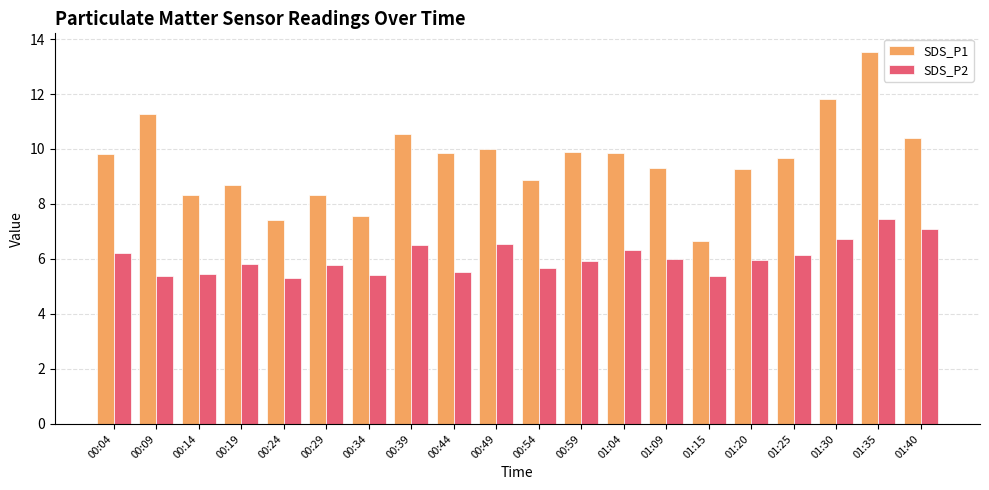

What position from the left is 01:04?

13